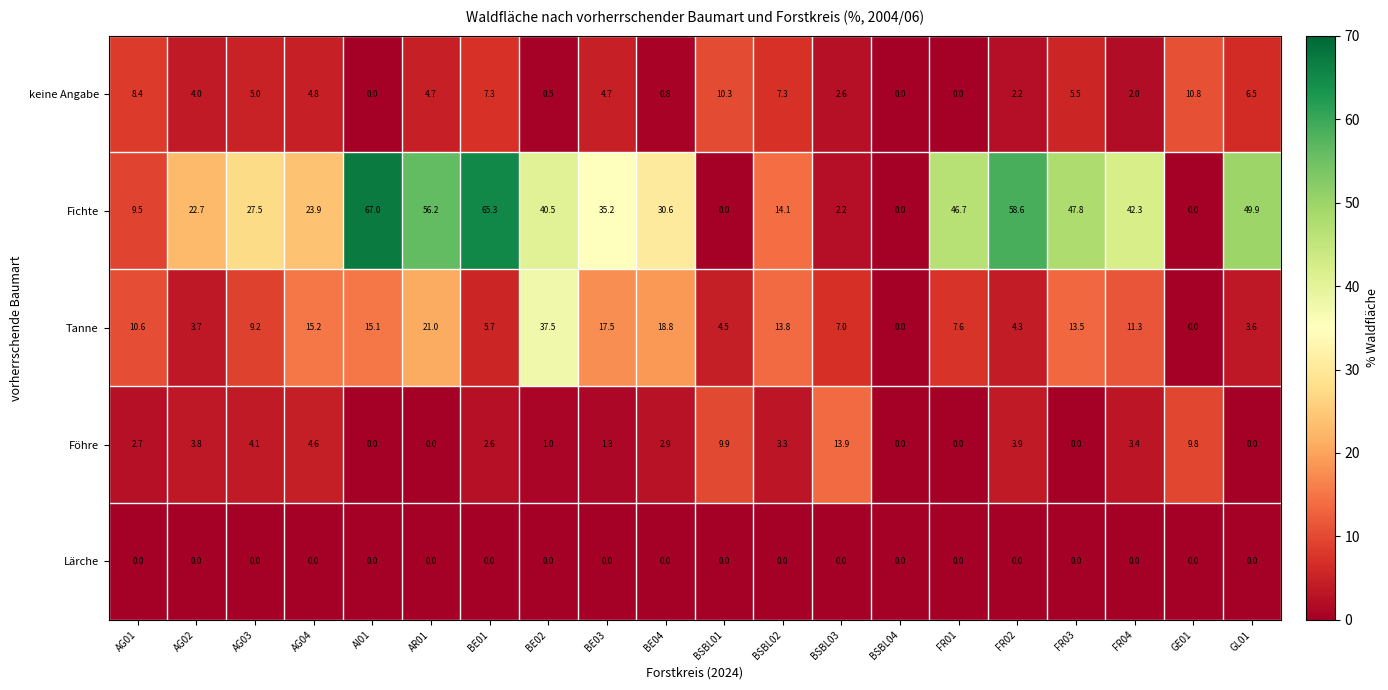

Is it true that Tanne equals 4.3 at FR02?

True